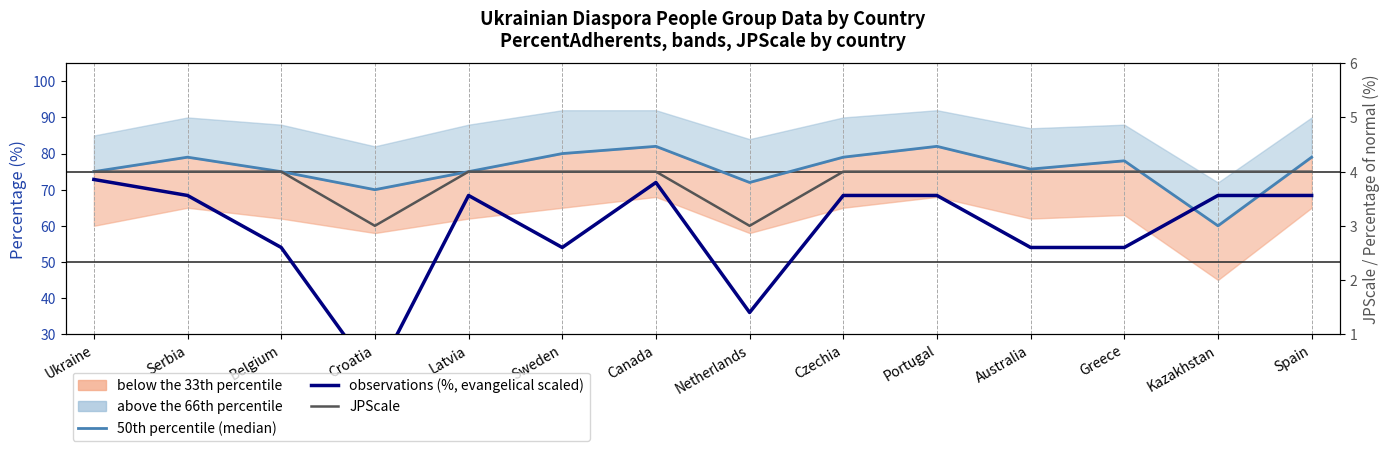

List the series in order of their peak value, highest first.

50th percentile (median), observations (%, adherents), JPScale